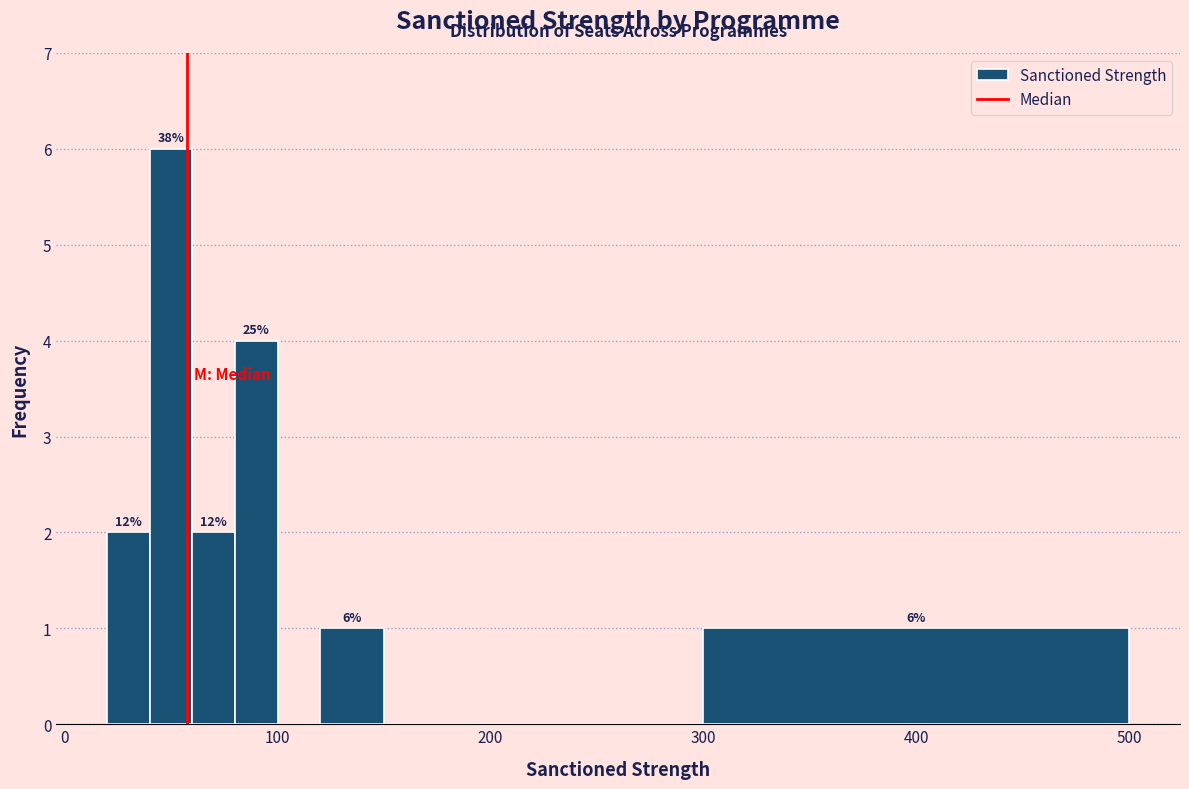

Around what value on the x-axis is the tallest bar? Give the approximate position of its centre, as read against the axis.

50